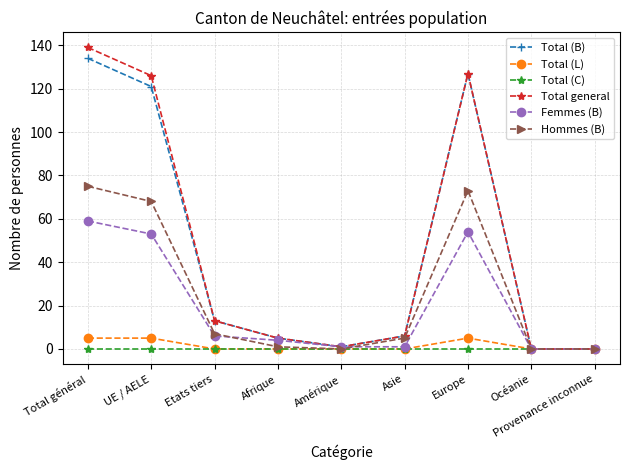

Between UE / AELE and Océanie, which series saw the biggest shift?

Total general